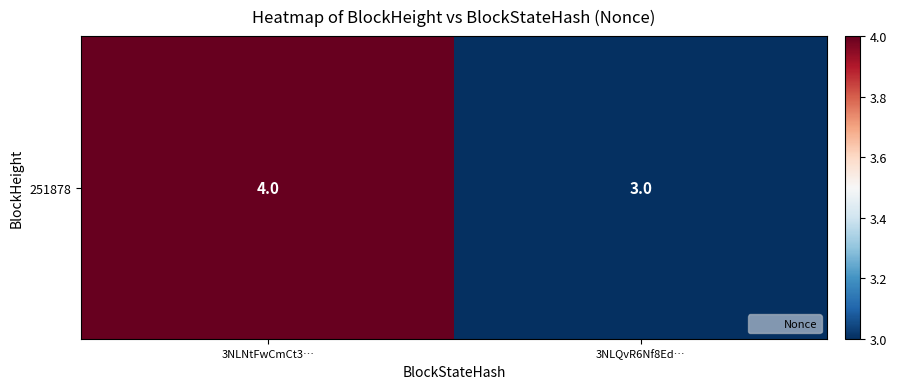

Is it true that the value at 3NLNtFwCmCt3… is 4?

True